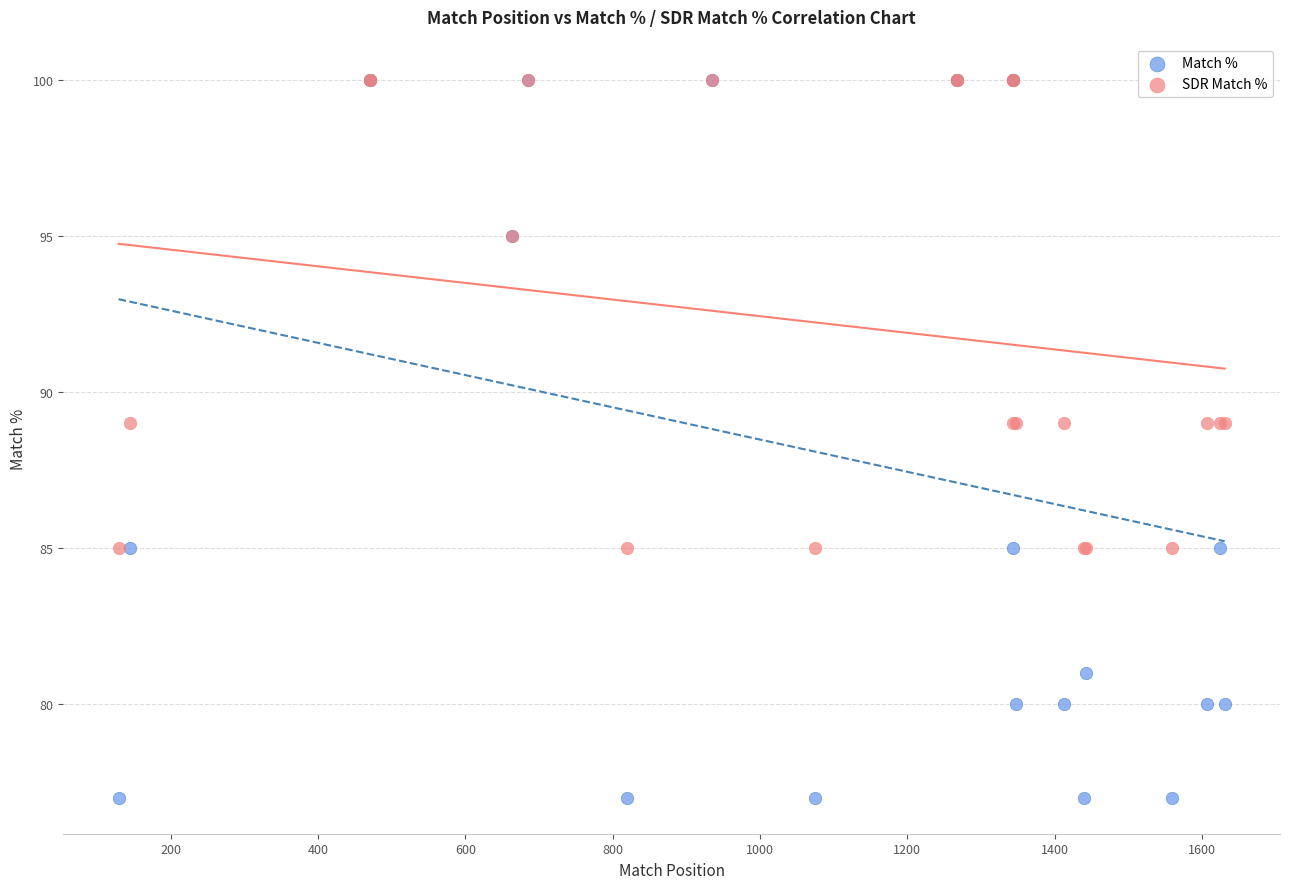

What are all the series names shown in the legend?

Match %, SDR Match %